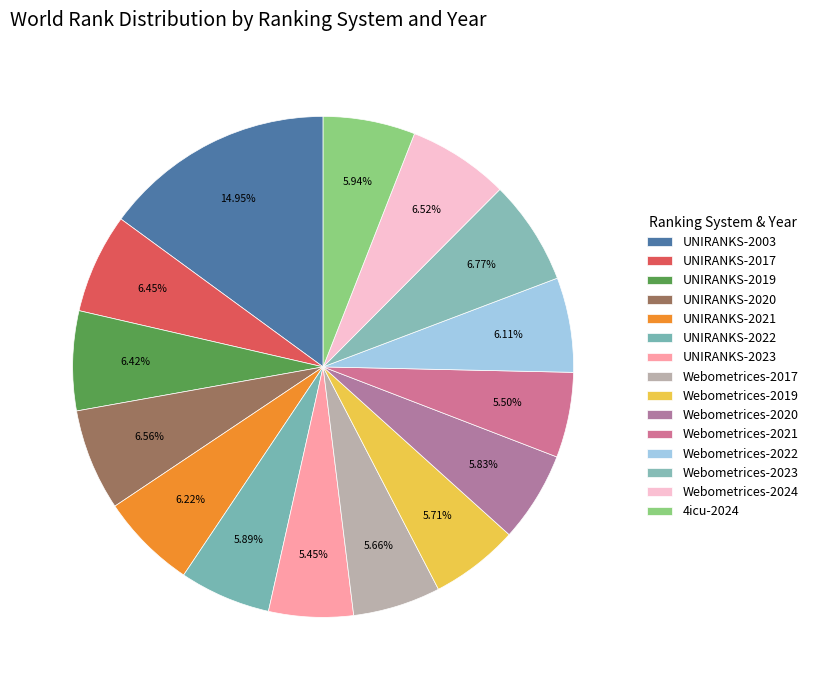

Count the number of slices in the pie.

15